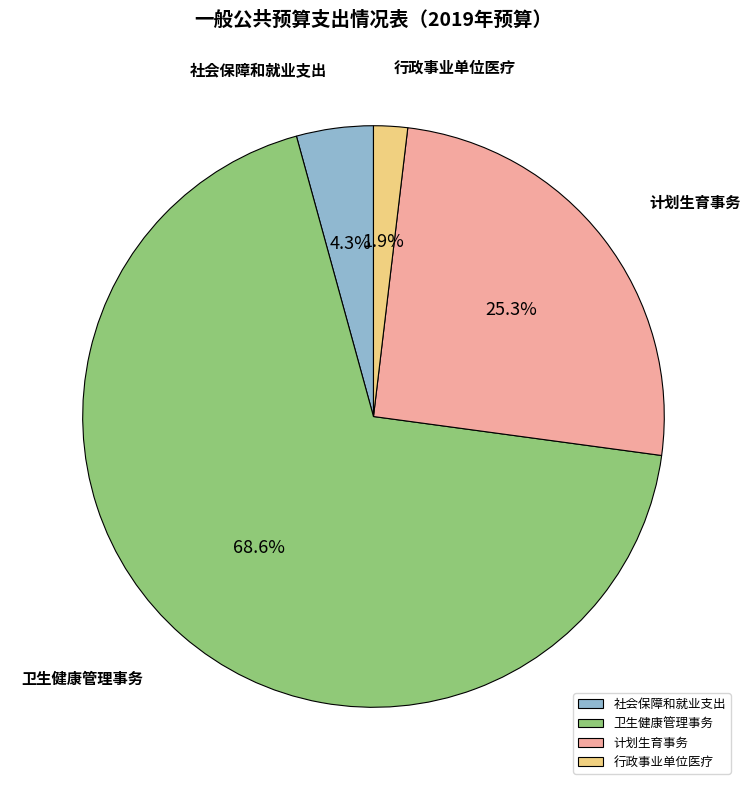

Do 计划生育事务 and 社会保障和就业支出 together represent more than half of the pie?

No